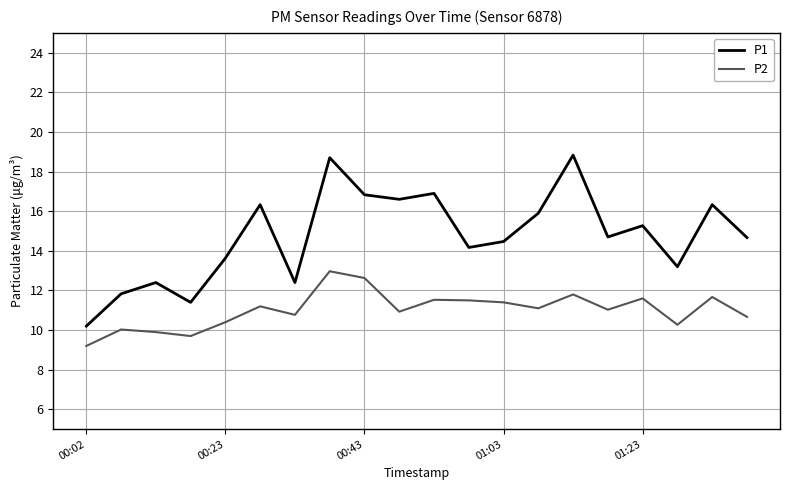

Which series has the largest total across all categories?

P1